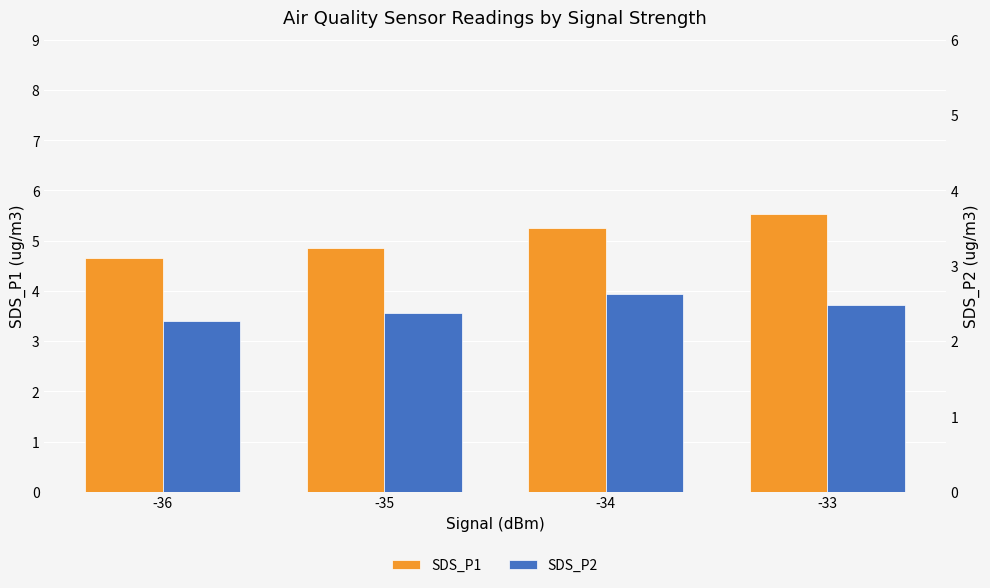

At how many categories does at least one series exceed 3?

4